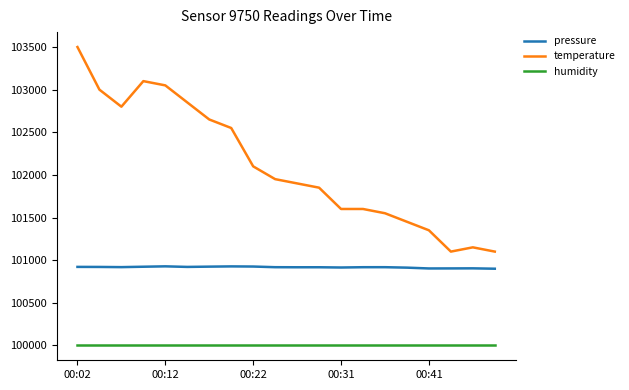

Is this an area chart (filled region under the line)?

No